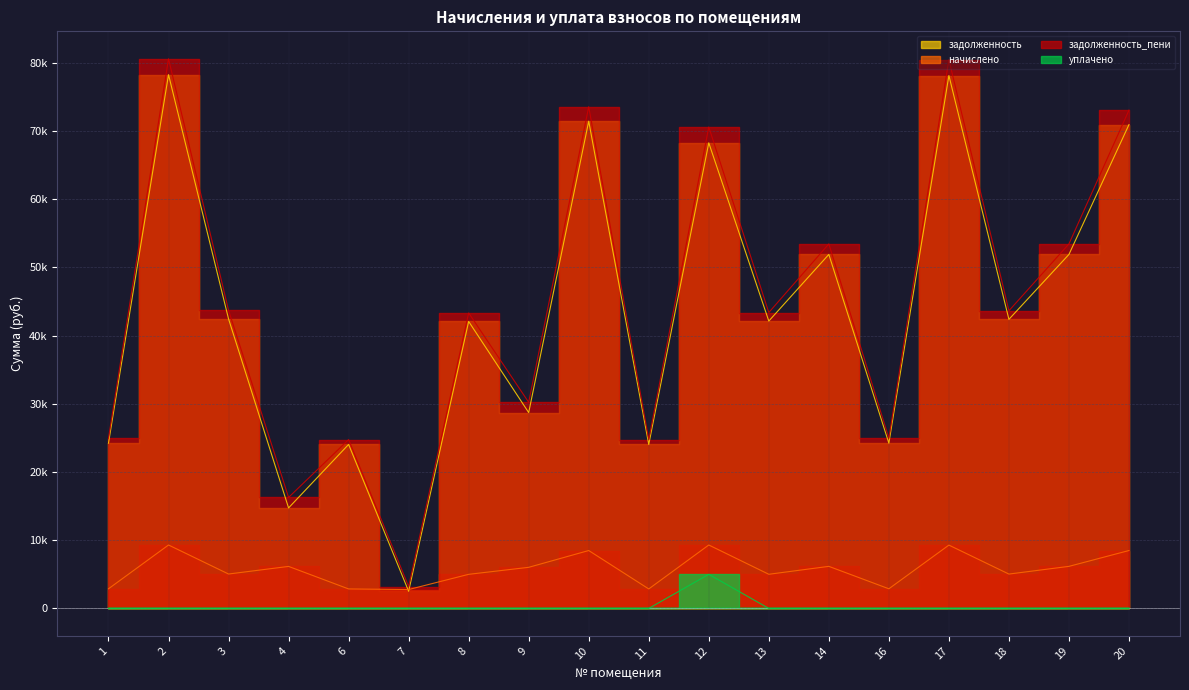

Between 3 and 8, which series saw the biggest shift?

задолженность_пени